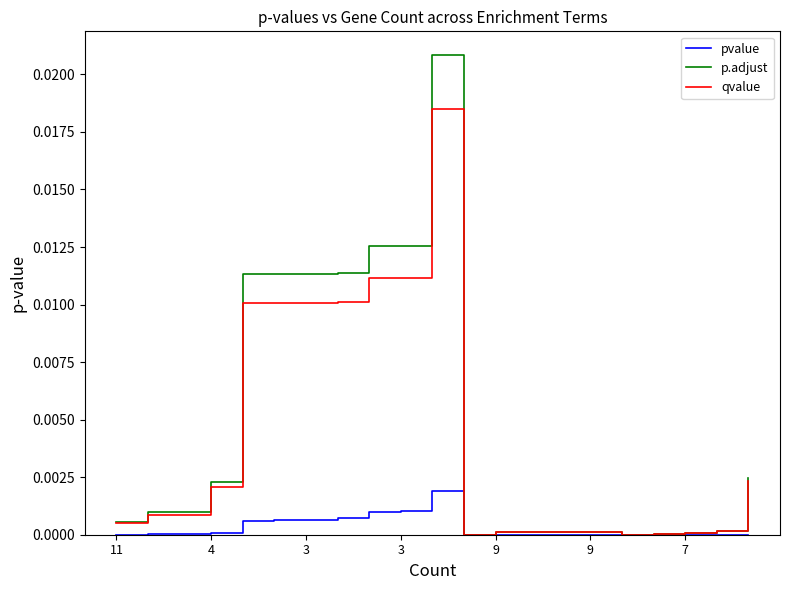

Which series has the widest spread of values?

p.adjust